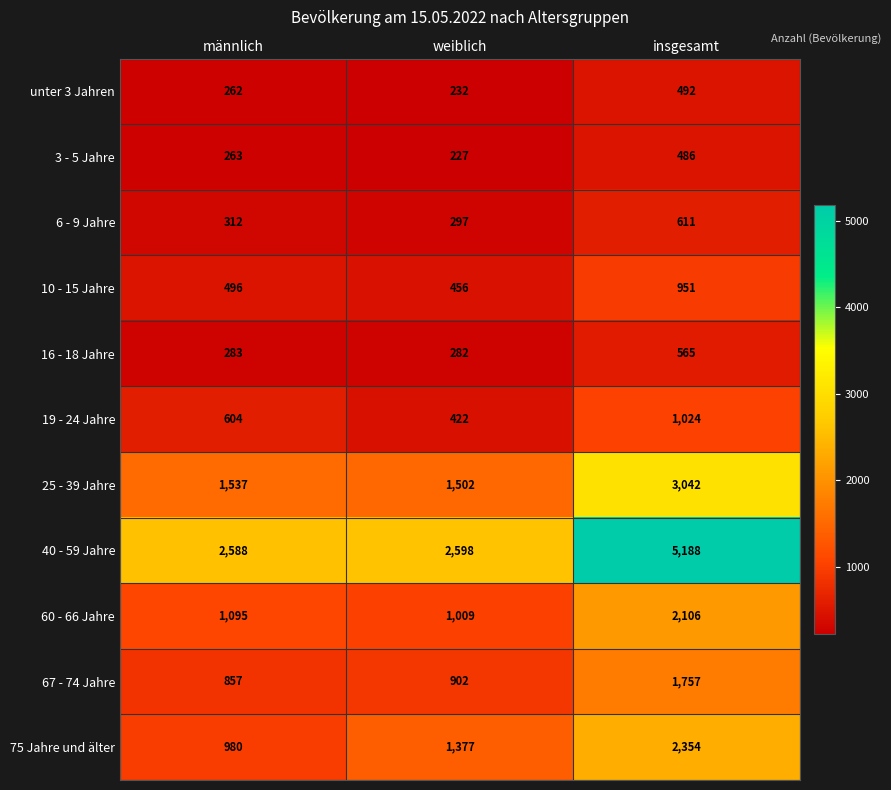

What is the greatest value displayed?

5188